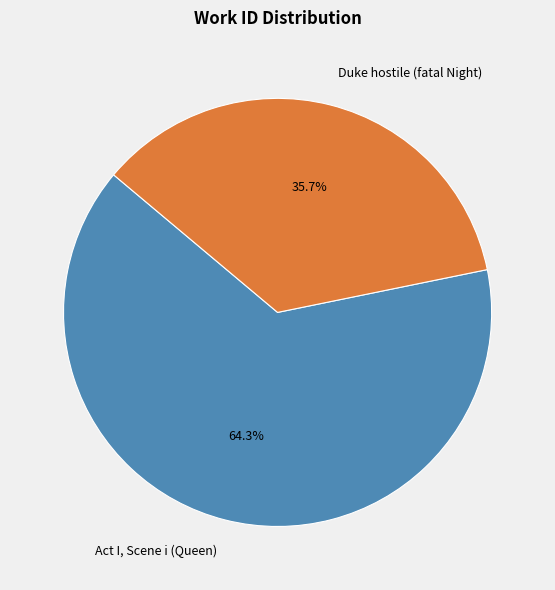

Is there any slice that represents more than half of the pie?

Yes